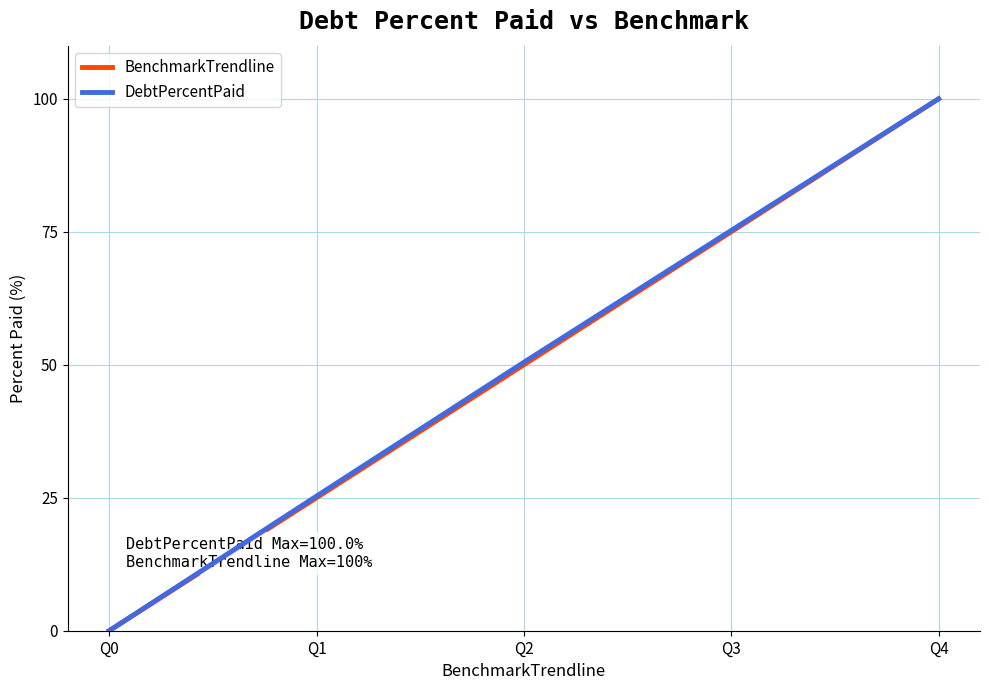

Reading left to right, what are all the values shown in this chart?

BenchmarkTrendline: 0.0	25.0	50.0	75.0	100.0
DebtPercentPaid: 0.0	25.3	50.5	75.3	100.0